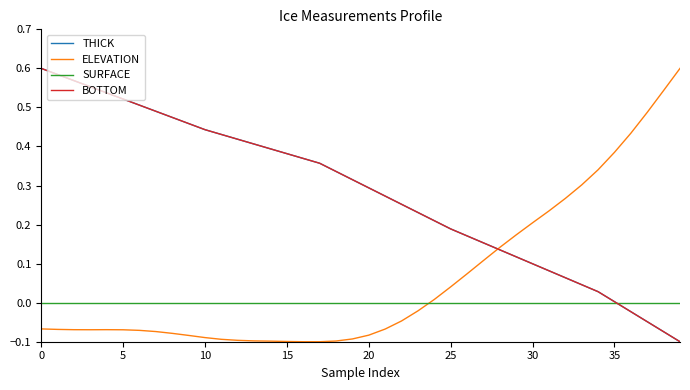

How many times do SURFACE and THICK cross each other?

1